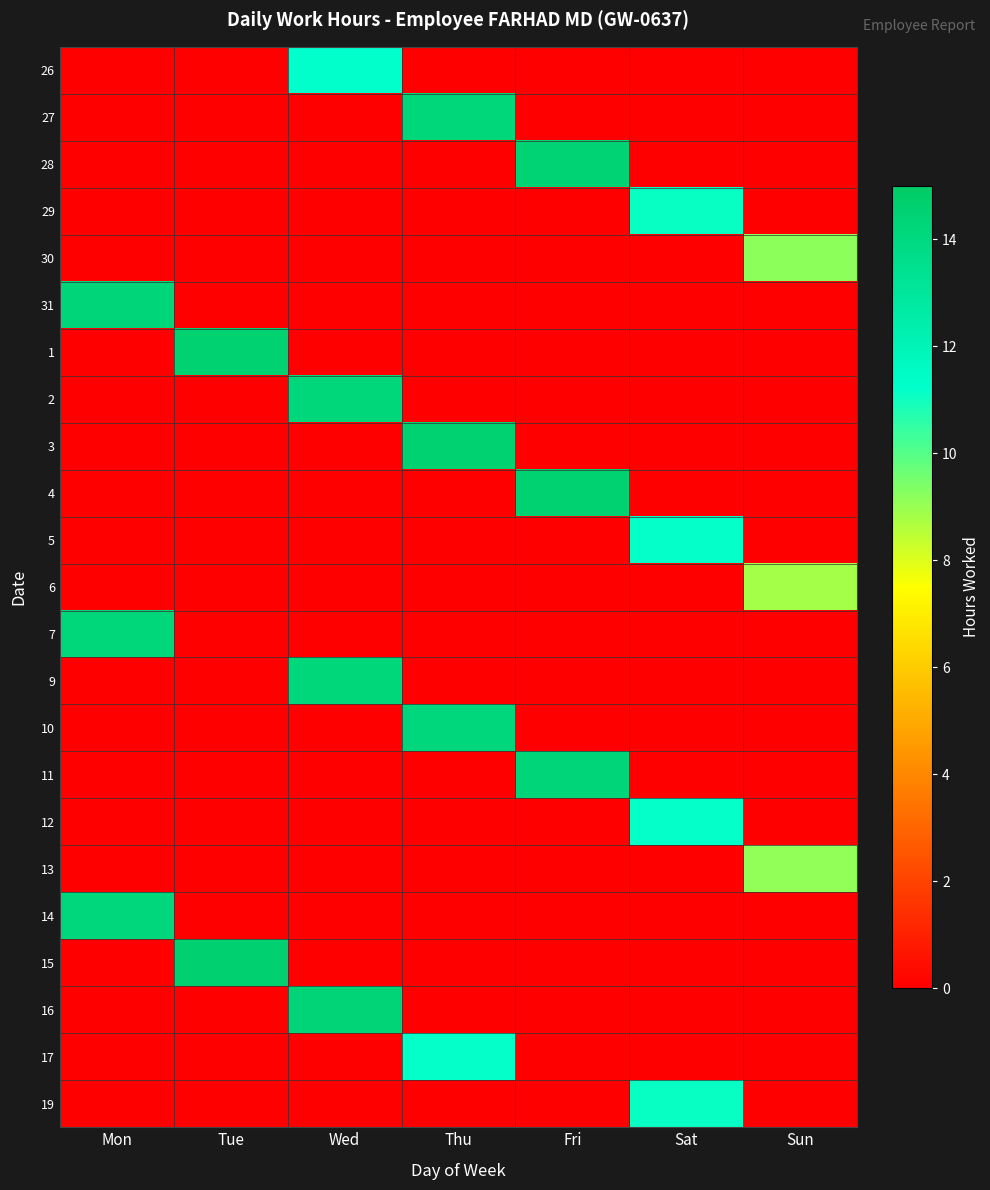

At which category is the sum across all series the highest?

Wed